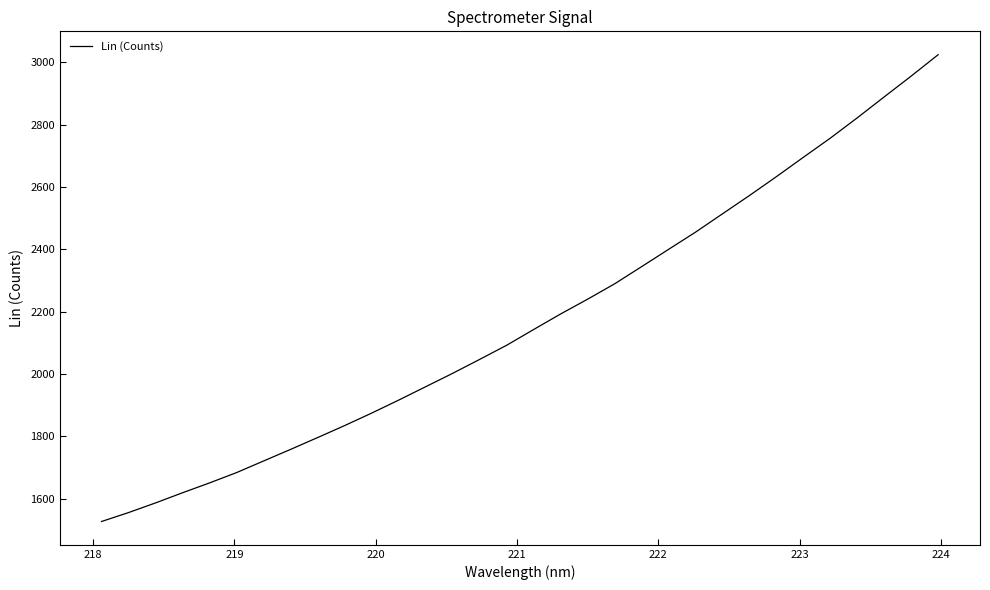

What is the minimum value shown in the chart?

1526.9